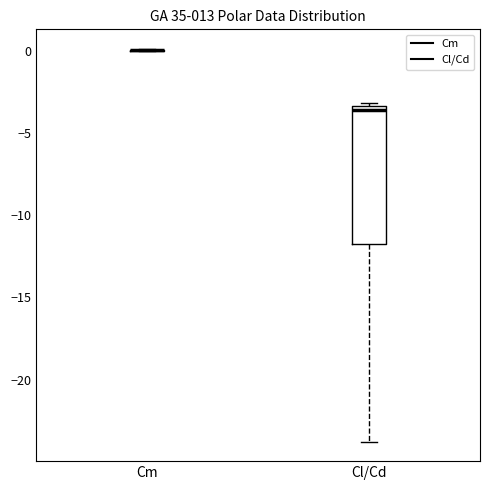

Where does the lower whisker of the box for Cl/Cd end on the y-axis? The values are not printed on the chart, so give them approximately, as read against the axis.

-23.5